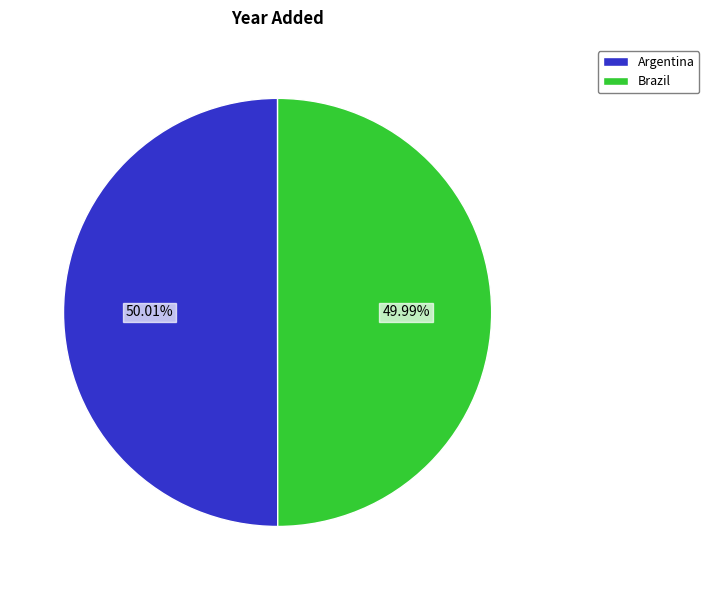

Approximately how many times larger is the value at Argentina compared to Brazil?

1.0